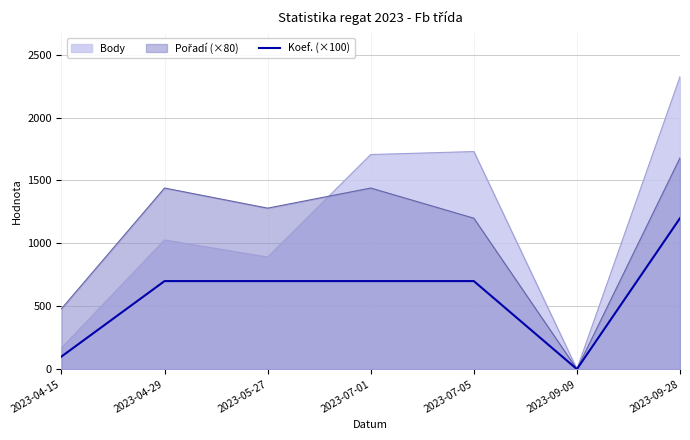

The value of Body at 2023-07-01 is 832. True or false?

False